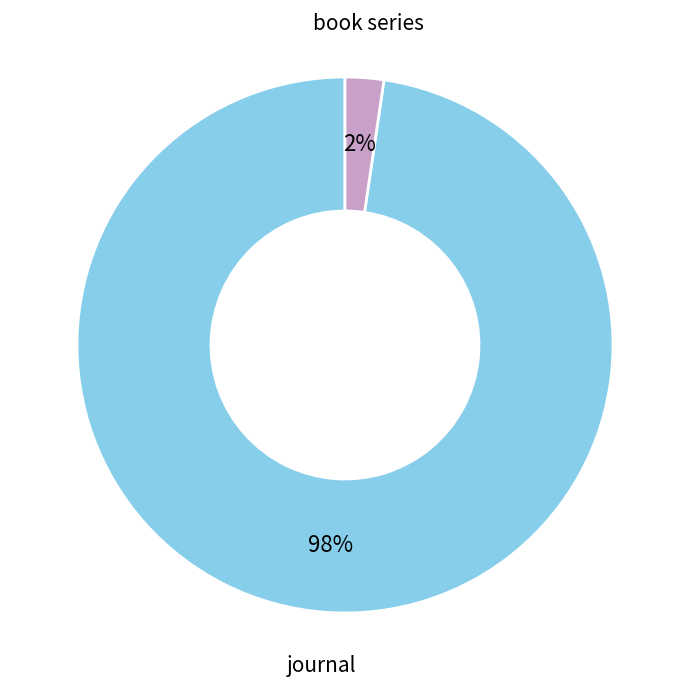

To the nearest percent, what is the average slice percentage?

50%